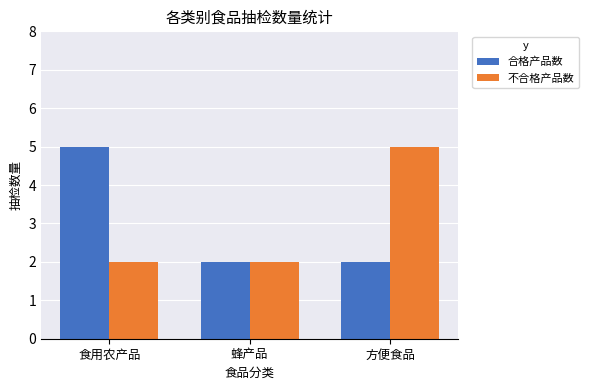

Rank the series at 食用农产品 from lowest to highest value.

不合格产品数, 合格产品数